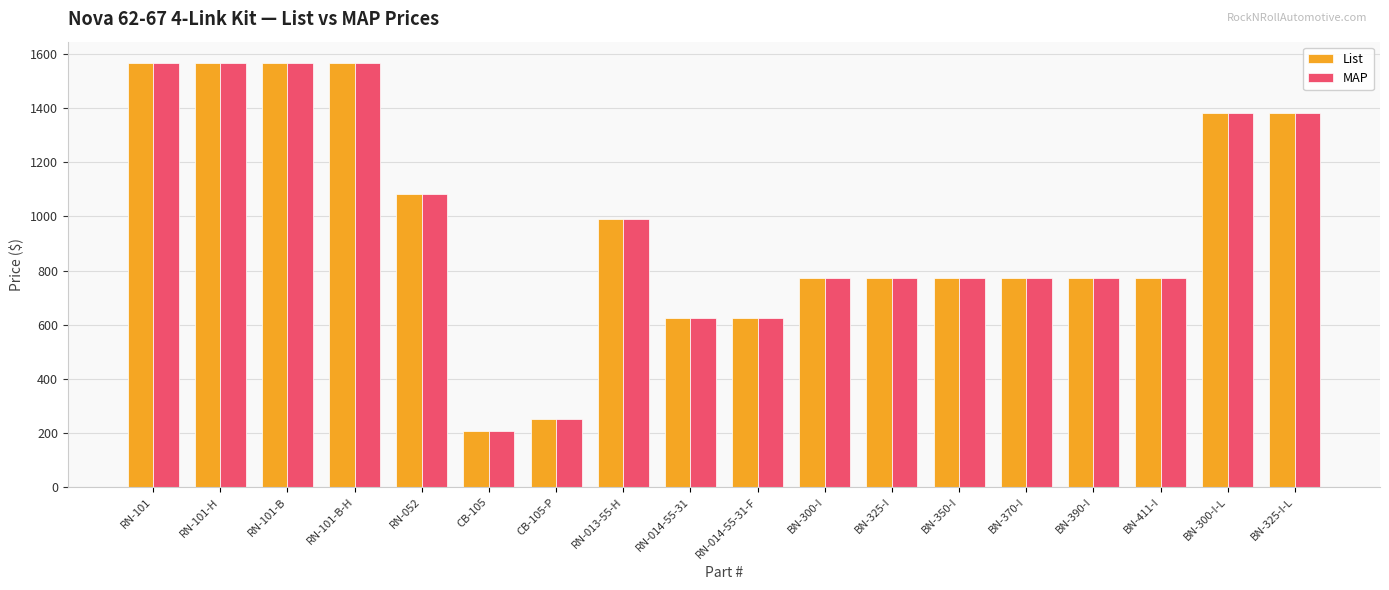

What is the sum of all MAP values?

17449